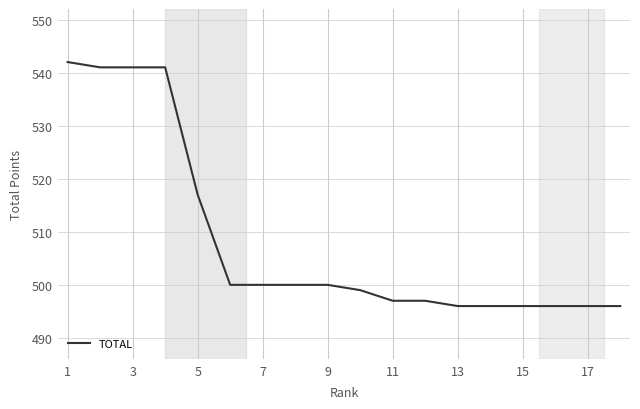

What is the difference between the maximum and minimum values?

46